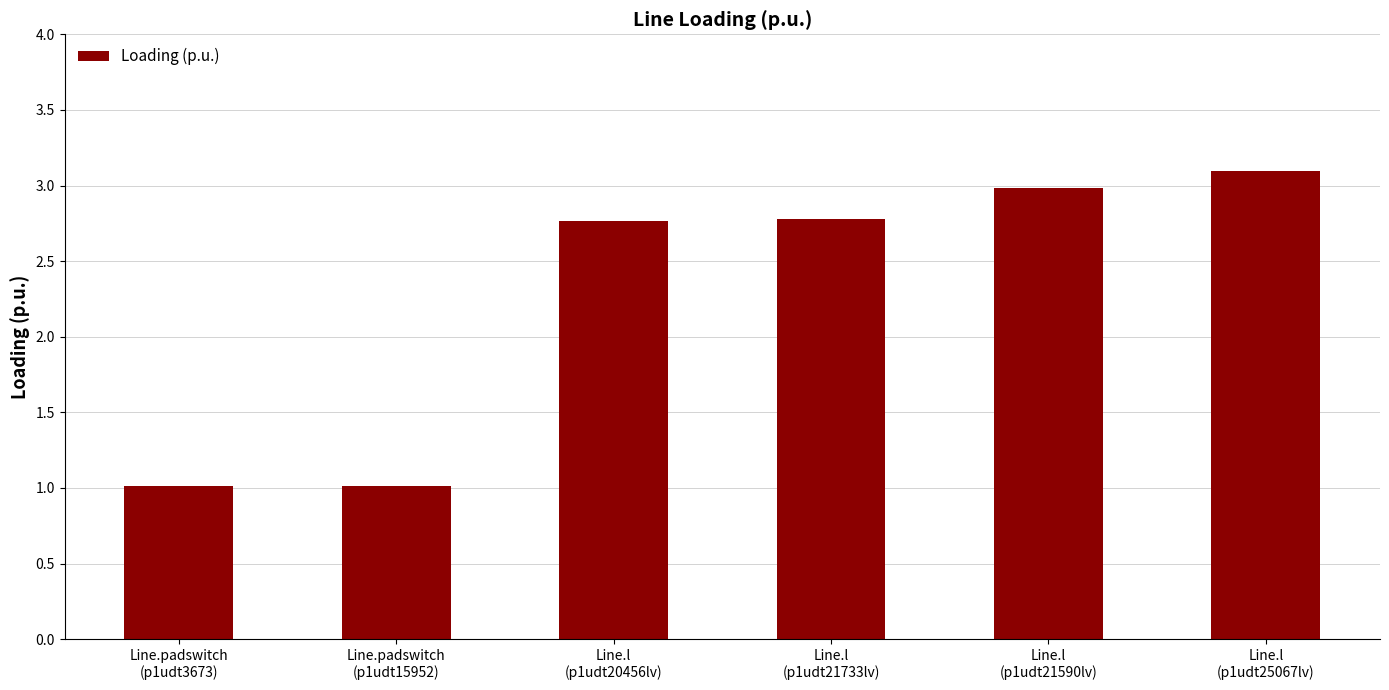

What is the label of the 3rd bar from the left?

Line.l
(p1udt20456lv)